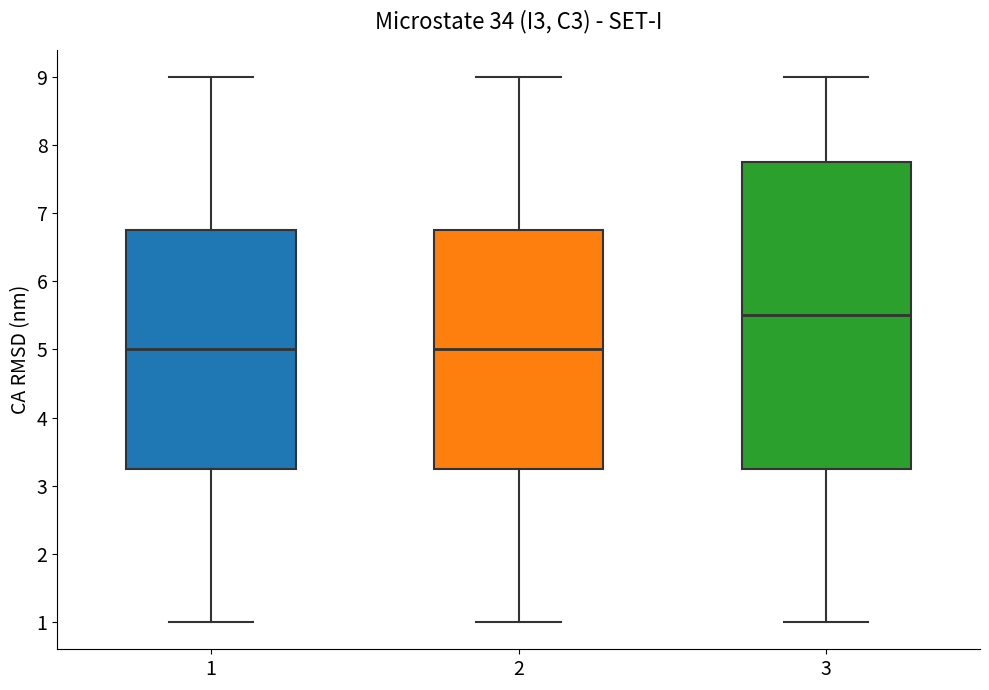

Reading left to right, read every box against the y-axis: the position of its median line, the range the box covers, and the ends of its whiskers. The values are not printed on the chart, so give them approximately, as read against the axis.

1: median 5.0, box 3.3 to 6.8, whiskers 1.0 to 9.0
2: median 5.0, box 3.3 to 6.8, whiskers 1.0 to 9.0
3: median 5.5, box 3.3 to 7.8, whiskers 1.0 to 9.0